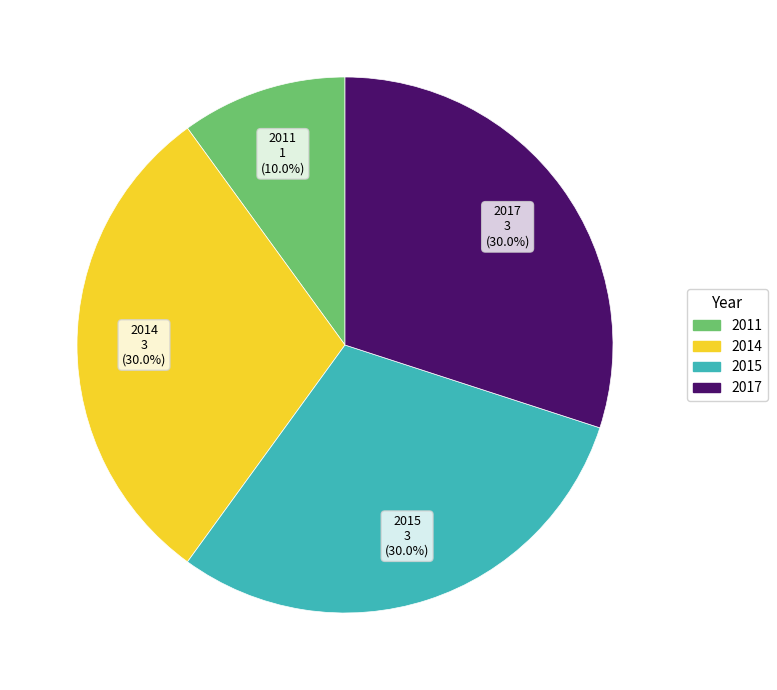

Count the number of slices in the pie.

4